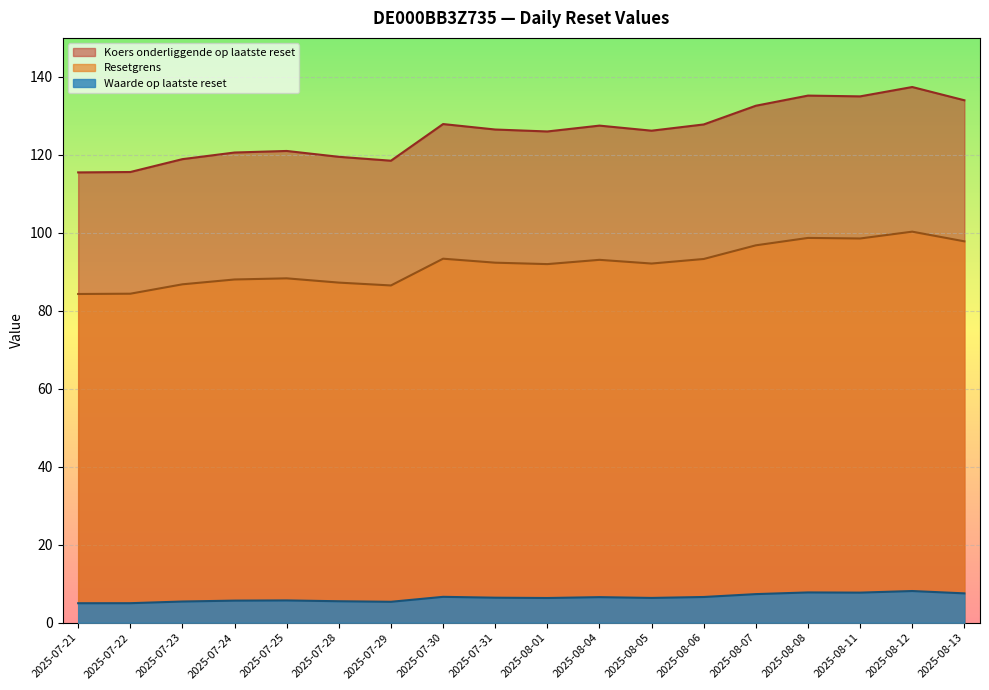

What position from the left is 2025-08-07?

14